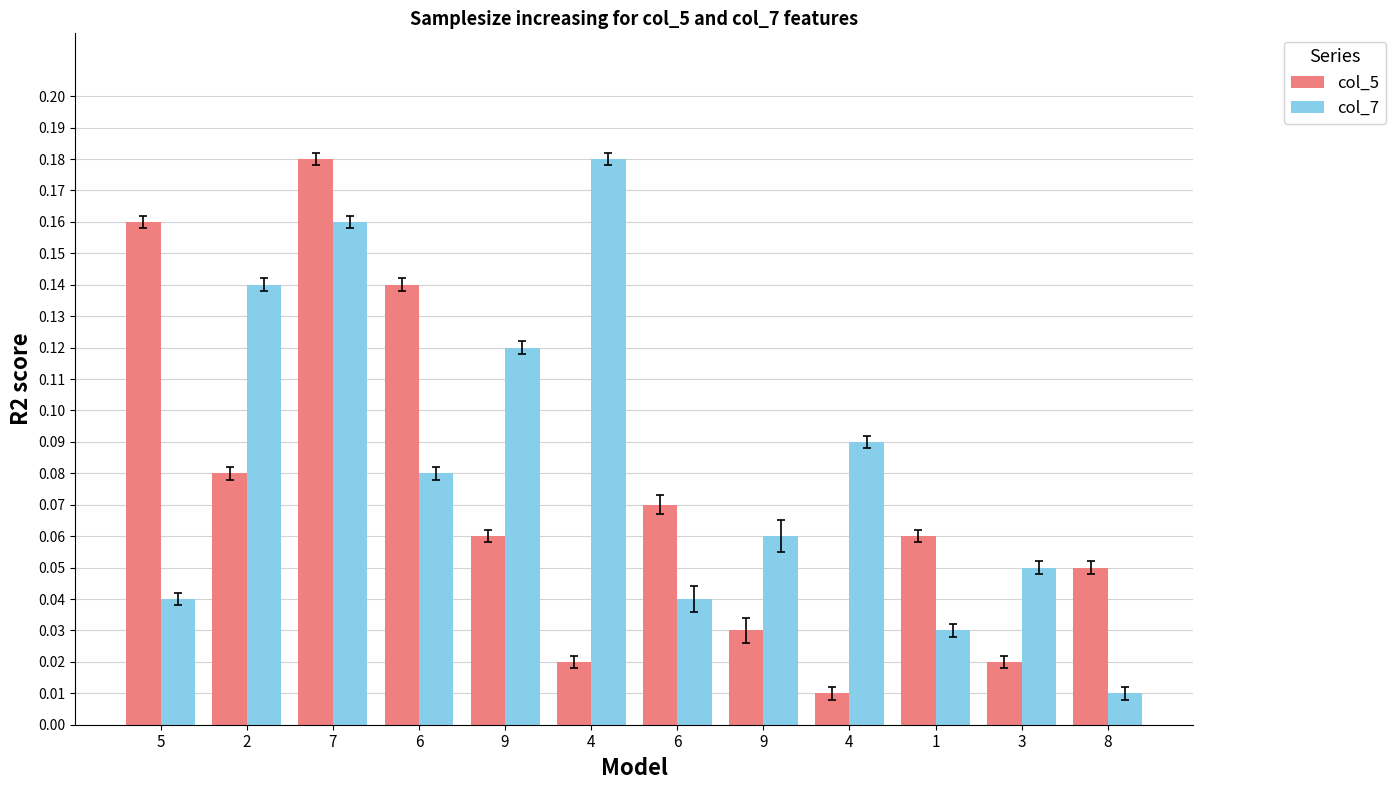

True or false: col_5 has a value of 0.1 at 6.

True